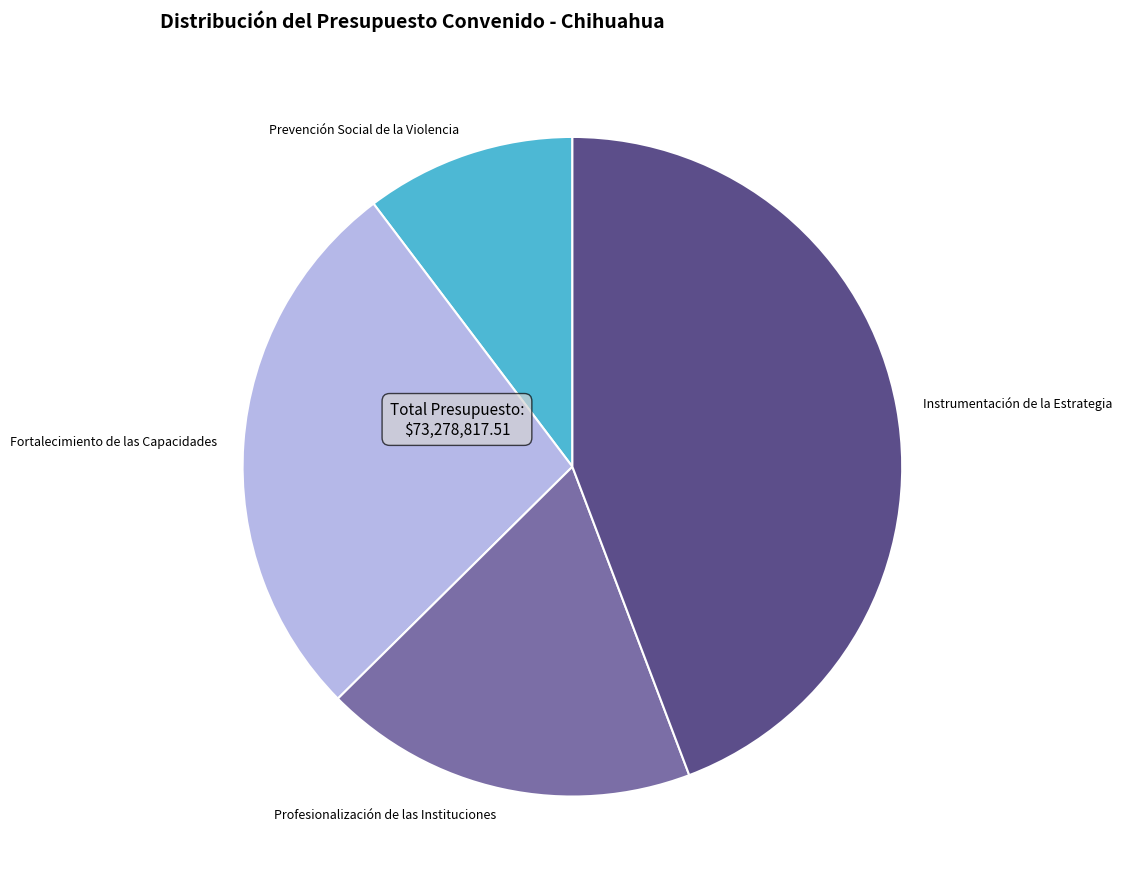

Is it true that Profesionalización de las Instituciones is 11% of the pie?

False